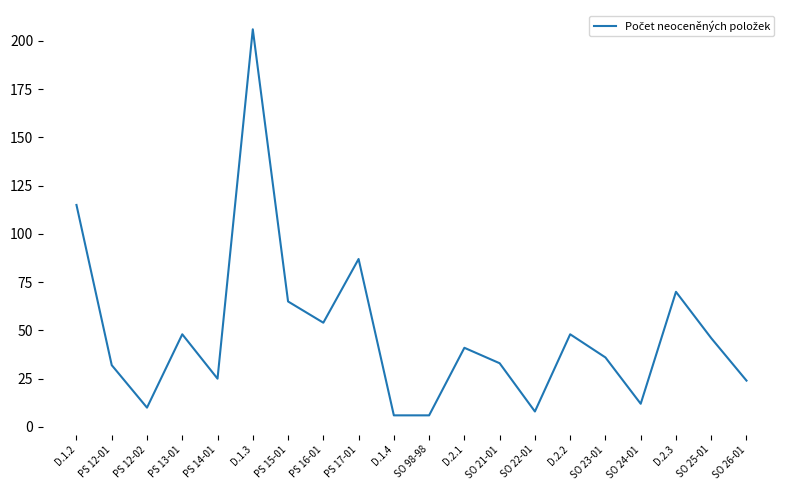

Is it true that the value at SO 24-01 is 12?

True